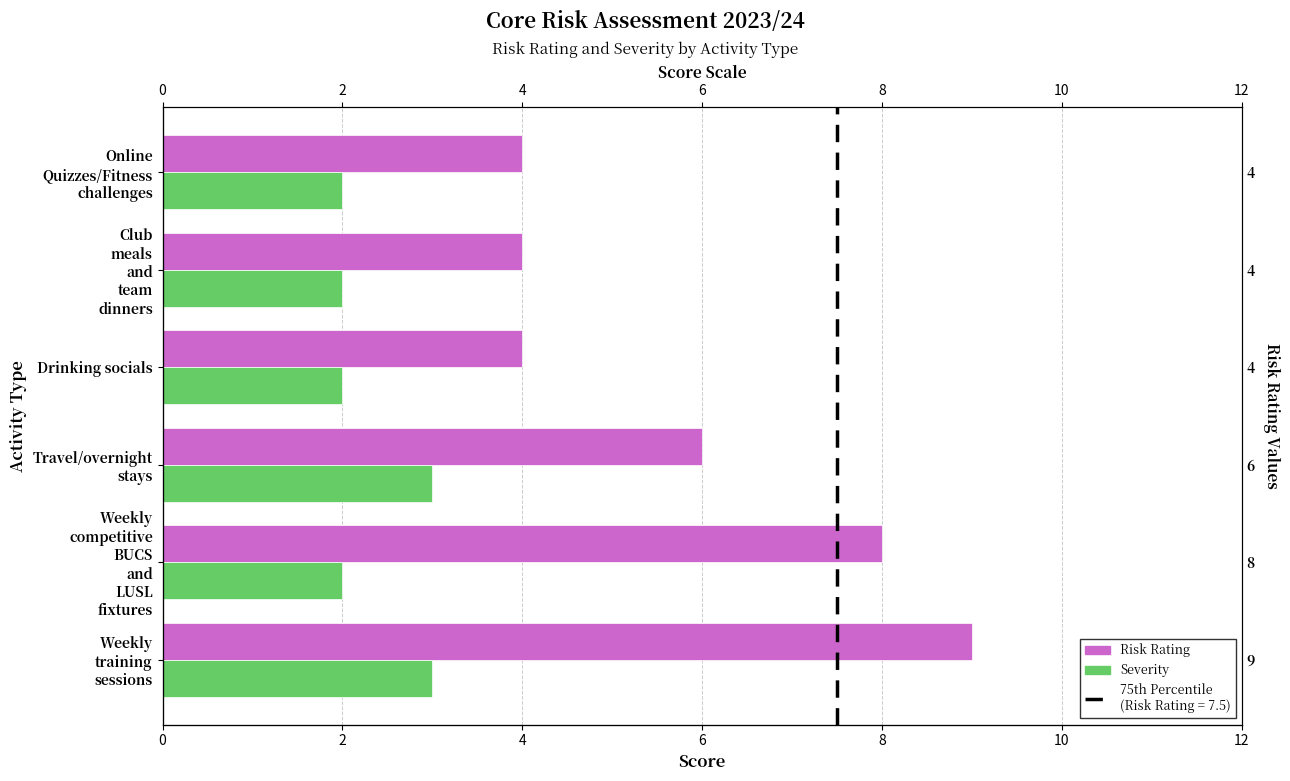

Between 4 and 8, which series saw the biggest shift?

Risk Rating